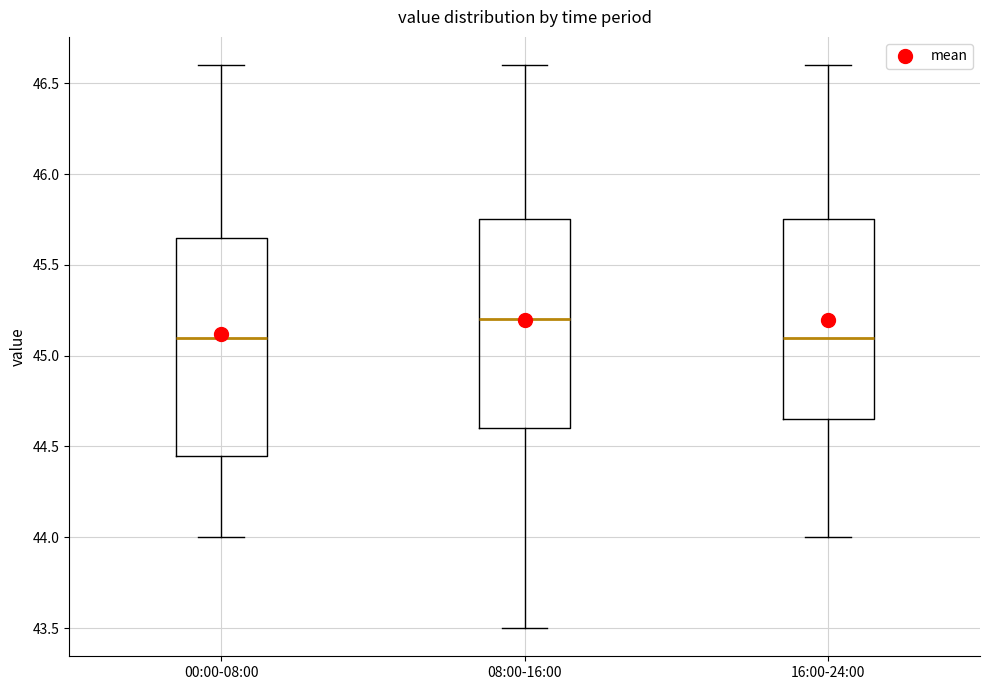

Reading left to right, read every box against the y-axis: the position of its median line, the range the box covers, and the ends of its whiskers. The values are not printed on the chart, so give them approximately, as read against the axis.

00:00-08:00: median 45.10, box 44.45 to 45.65, whiskers 44.00 to 46.60
08:00-16:00: median 45.20, box 44.60 to 45.75, whiskers 43.50 to 46.60
16:00-24:00: median 45.10, box 44.65 to 45.75, whiskers 44.00 to 46.60